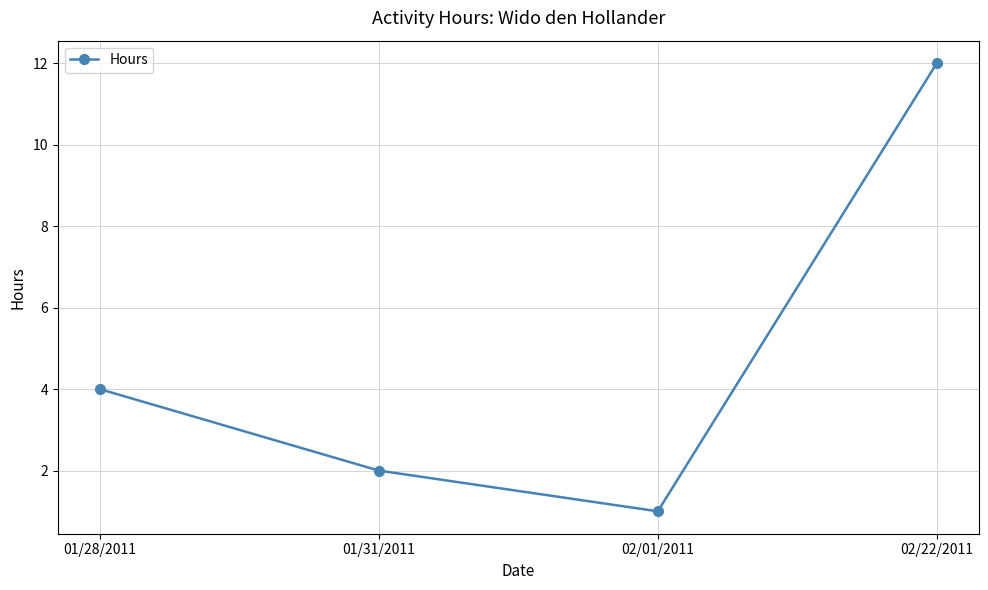

What is the ratio of the value at 02/22/2011 to the value at 01/31/2011?

6.0